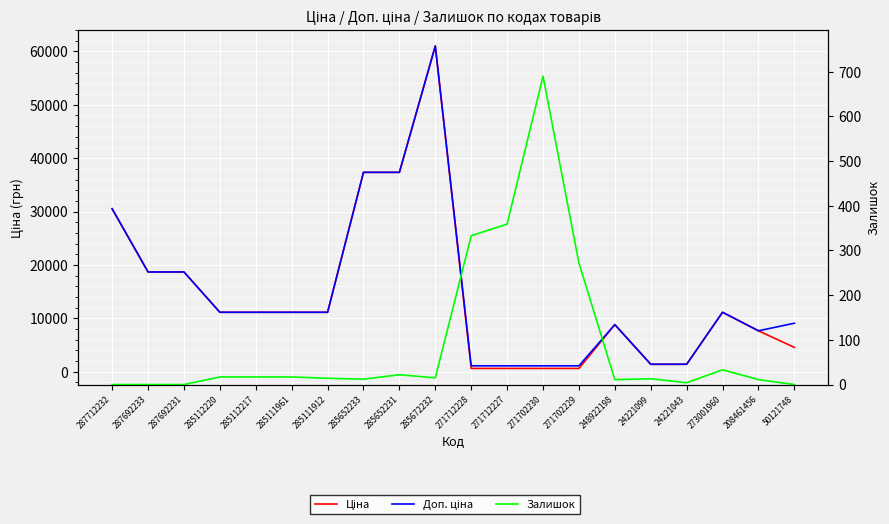

What is the difference between the maximum and minimum values in the Ціна series?

60438.7